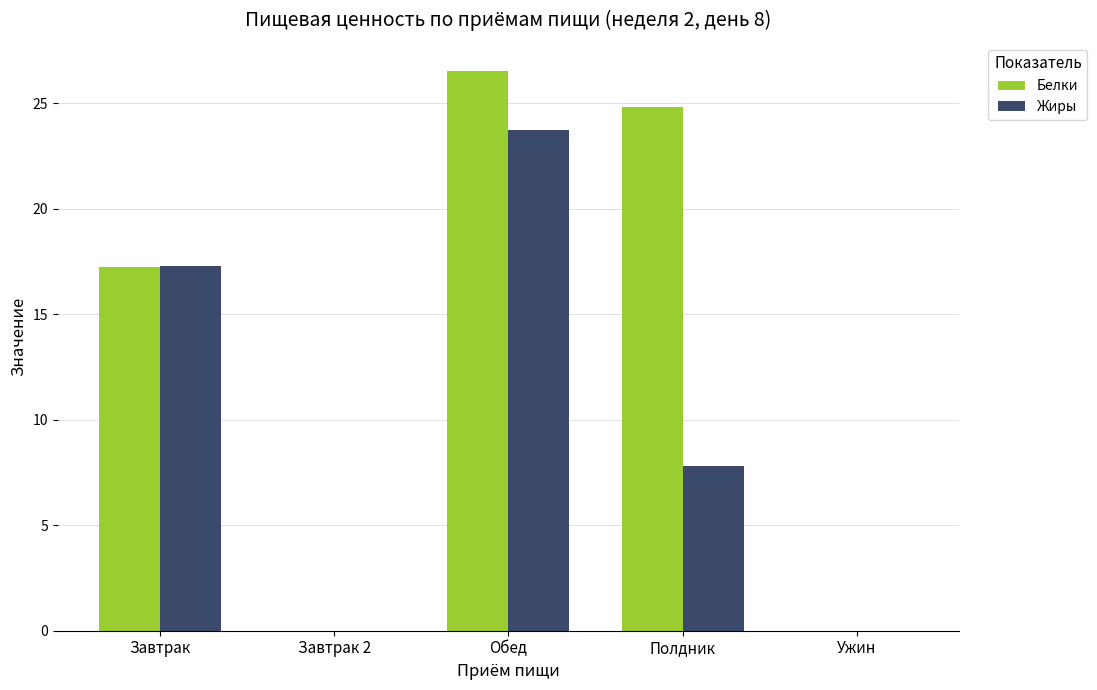

What is the highest value of the Белки series?

26.5